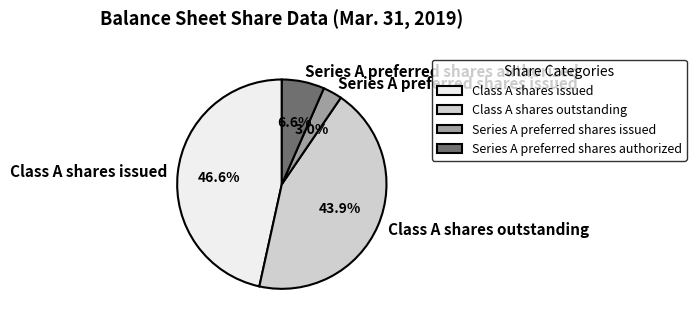

How many segments does this pie chart have?

4